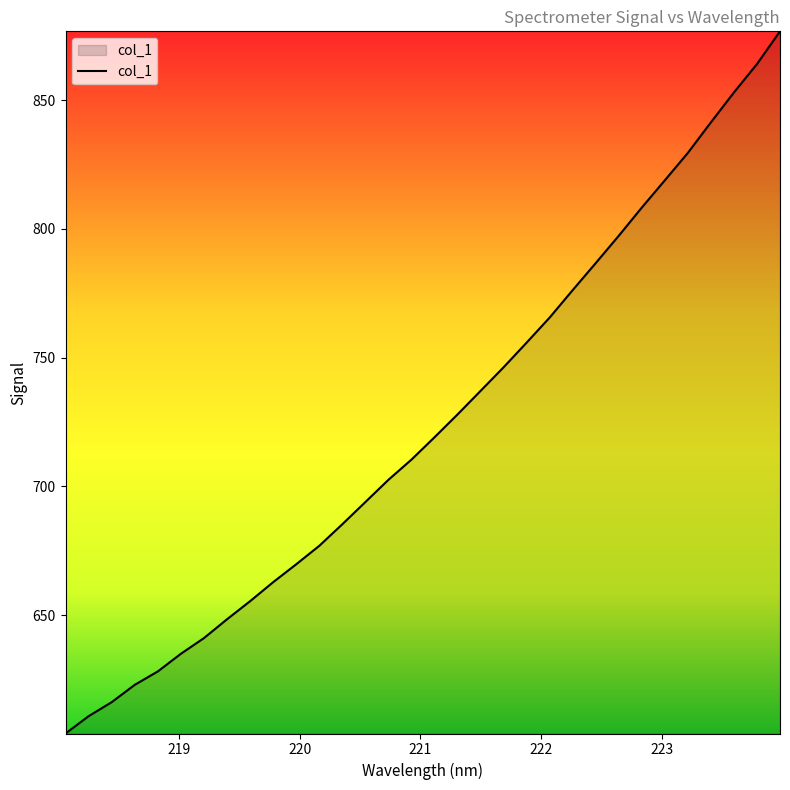

What is the smallest value displayed?

604.1